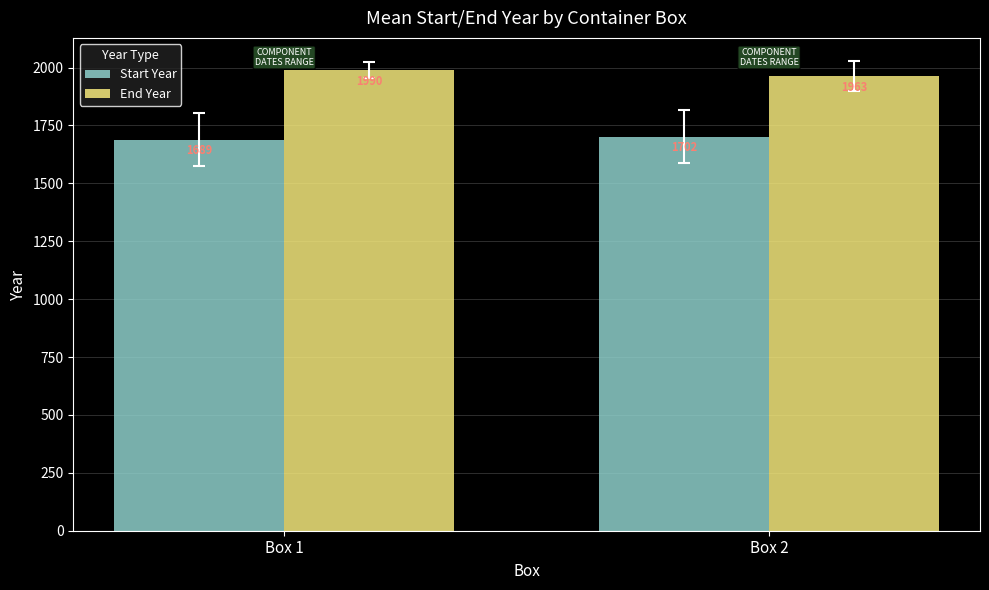

The value of End Year at Box 1 is 1990.1. True or false?

True